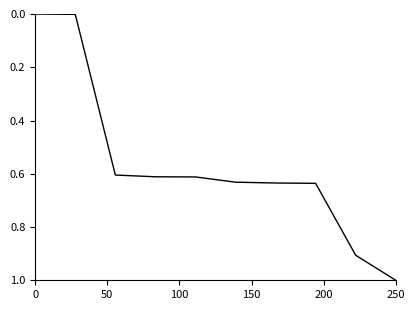

What is the difference between the maximum and minimum values?

1.0